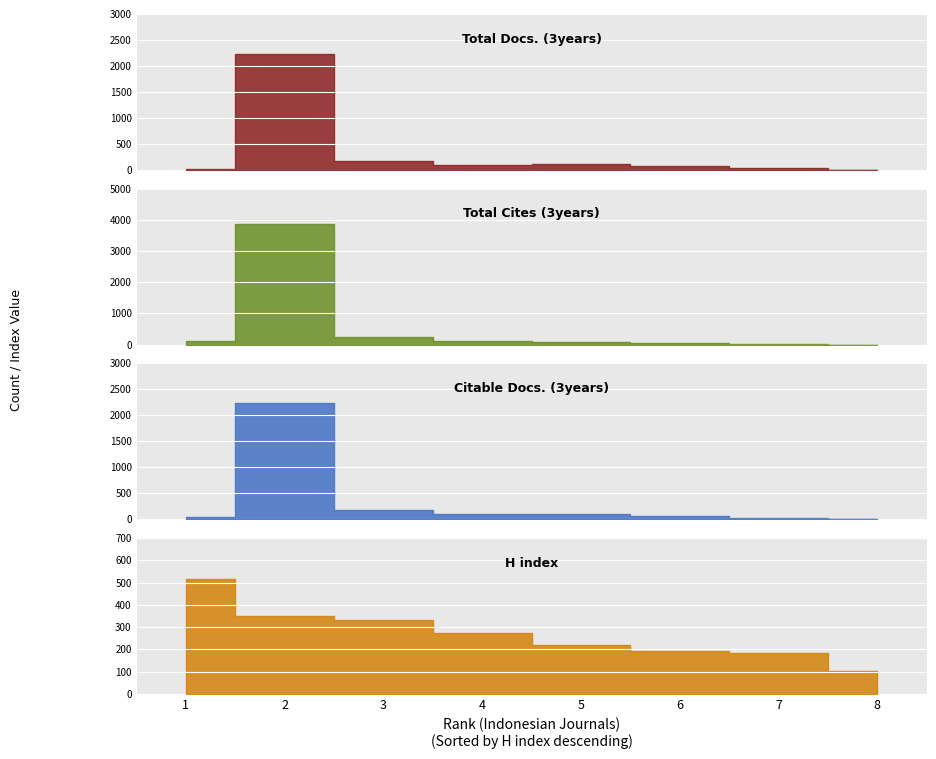

Which label corresponds to the largest value in the chart?

2